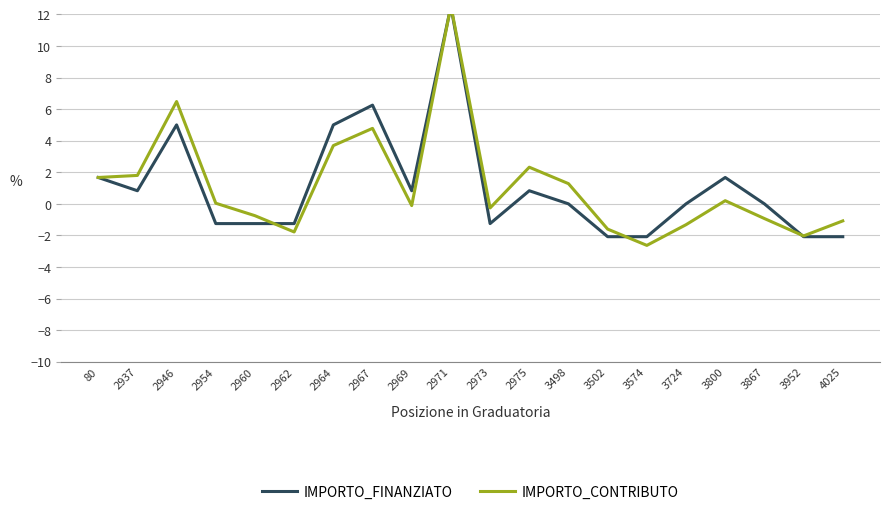

What is the minimum value for IMPORTO_CONTRIBUTO?

-2.6